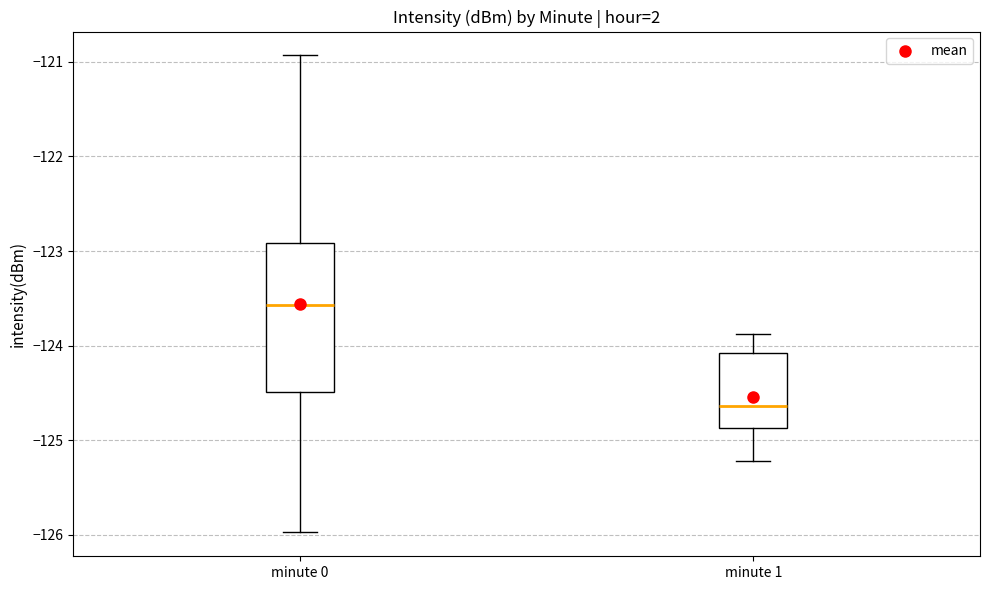

Where does the median line of the box for minute 1 sit on the y-axis? The values are not printed on the chart, so give them approximately, as read against the axis.

-124.6